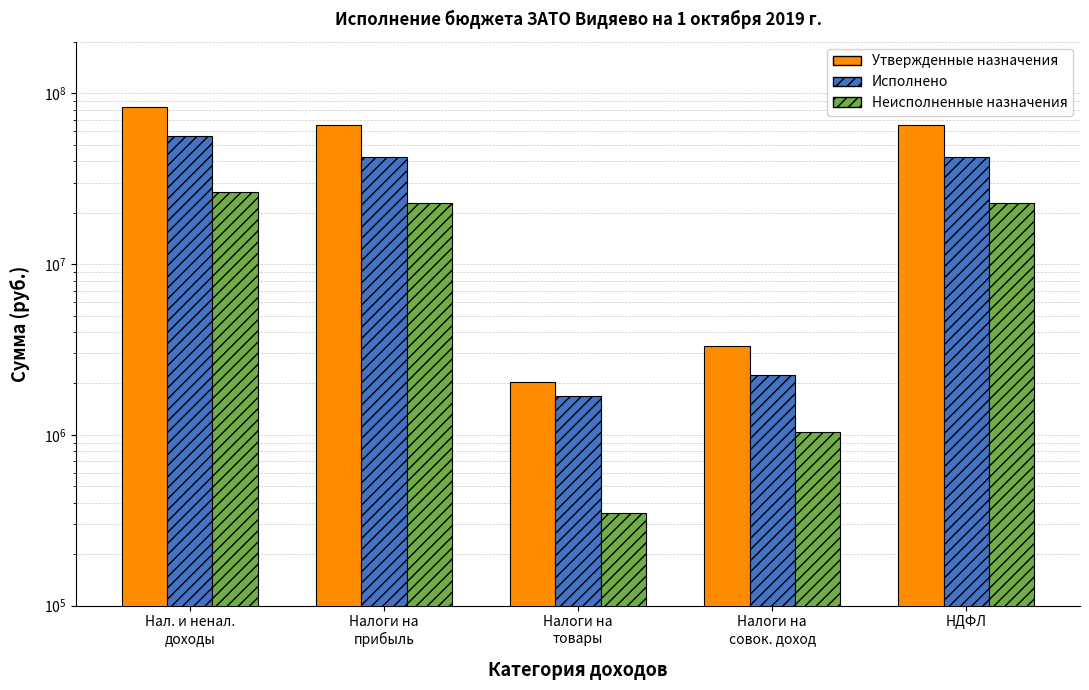

How many distinct data groups are displayed?

3